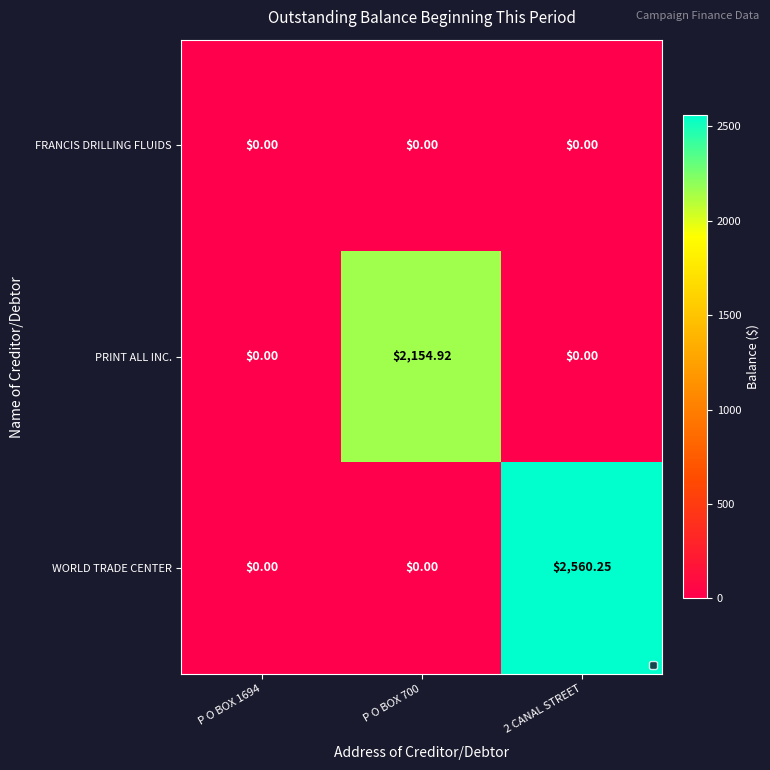

Which series changed the most between P O BOX 700 and 2 CANAL STREET?

WORLD TRADE CENTER